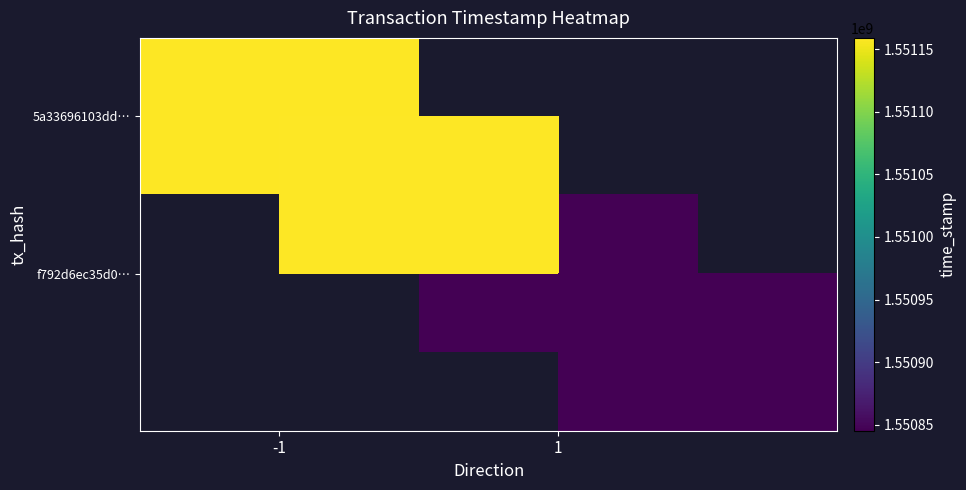

Read the 5a33696103dd… value at -1.

1551158953.0